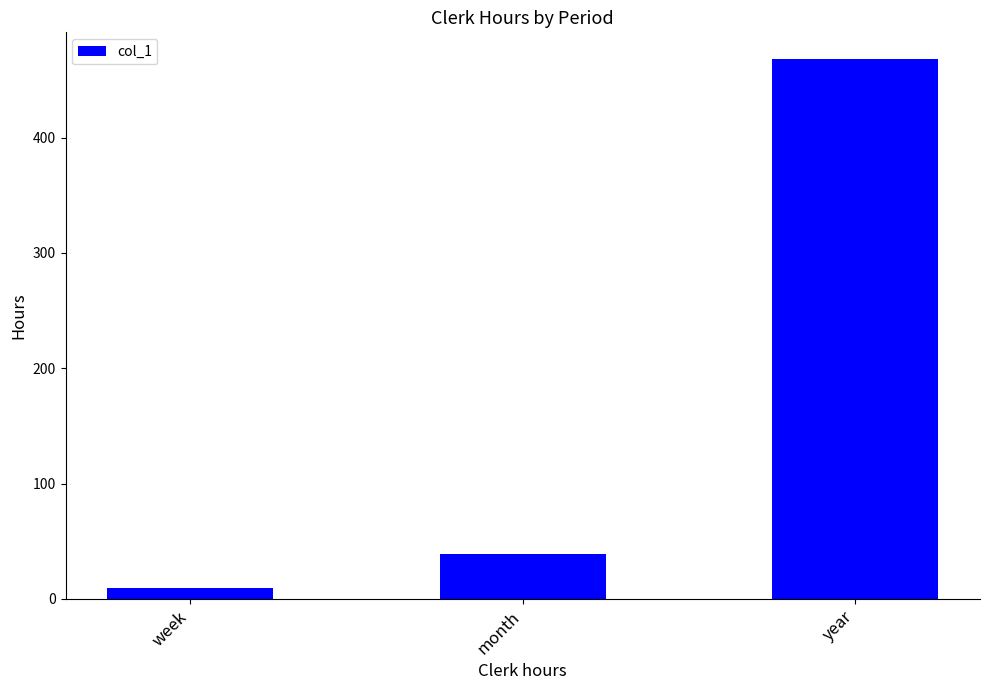

Approximately how many times larger is the value at year compared to week?

52.0